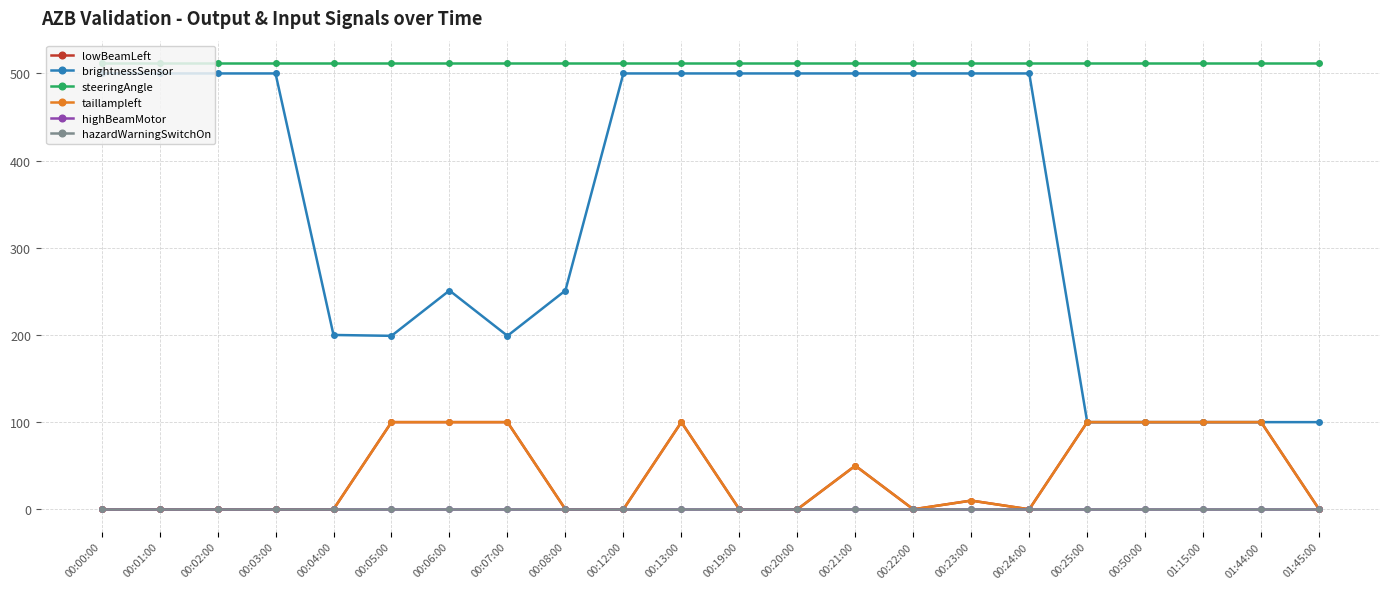

What is the average value of the taillampleft series?

39